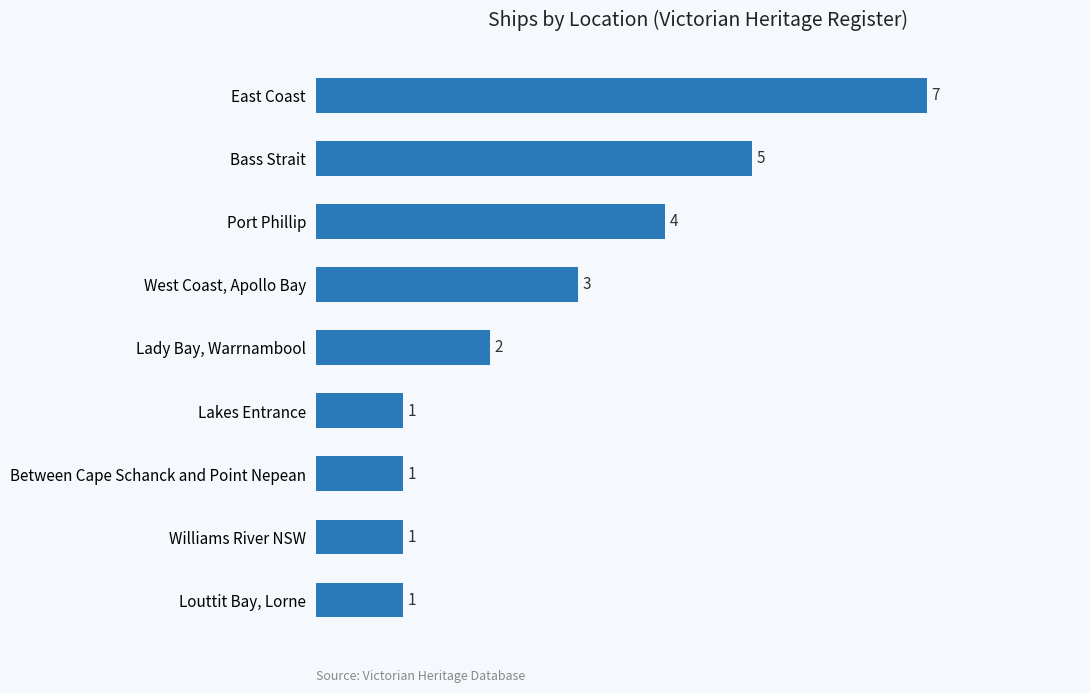

What is the sum of all values?

25